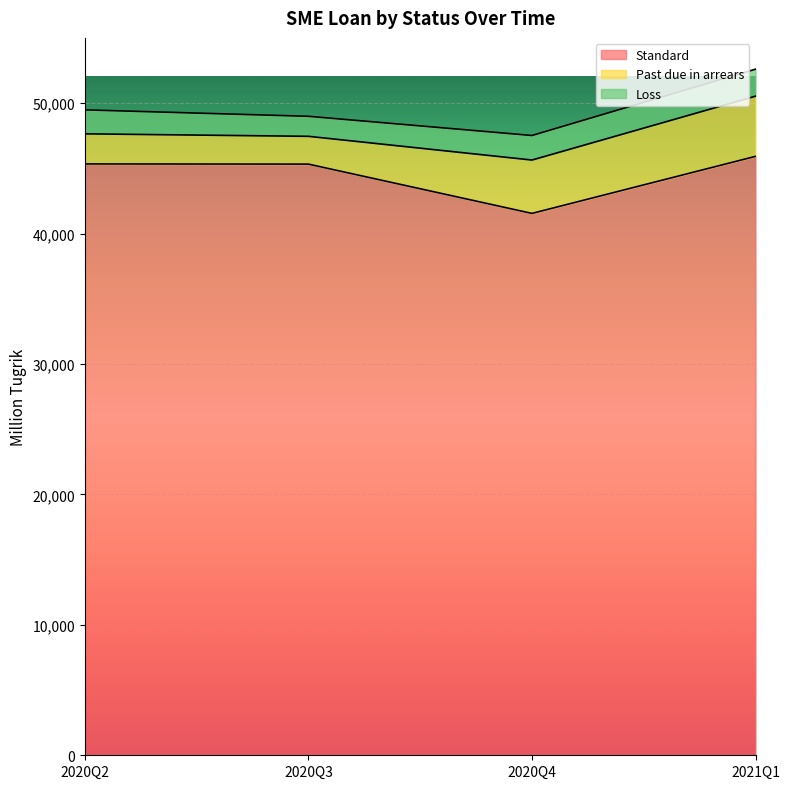

List the series in order of their peak value, highest first.

Standard, Past due in arrears, Loss